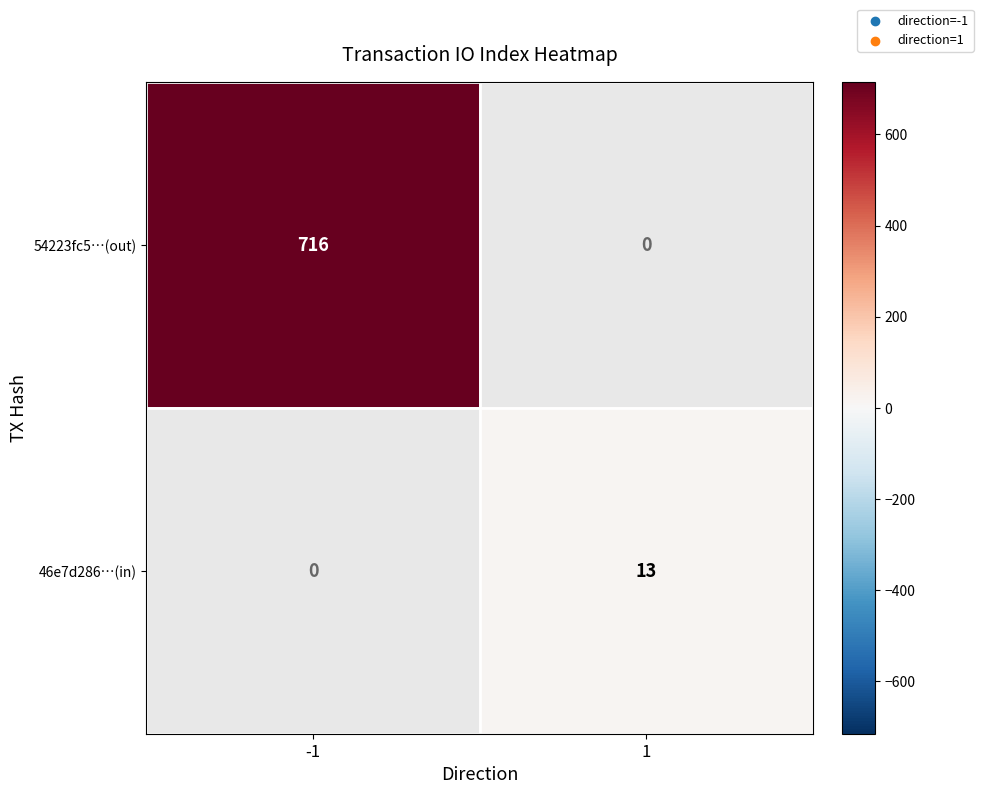

The value of 46e7d286…(in) at 1 is 13. True or false?

True